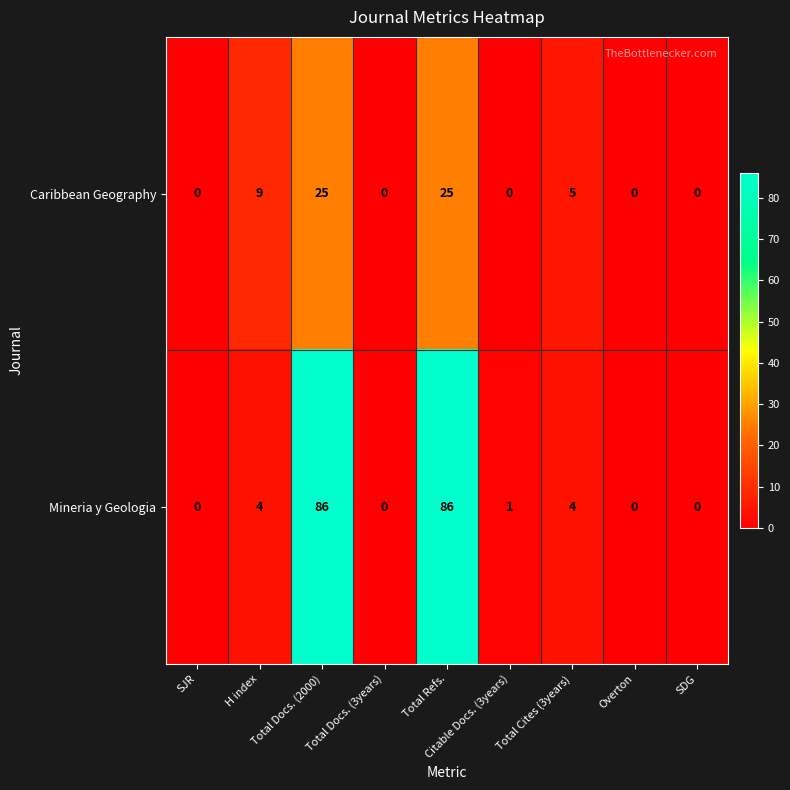

What is the highest value of the Caribbean Geography series?

25